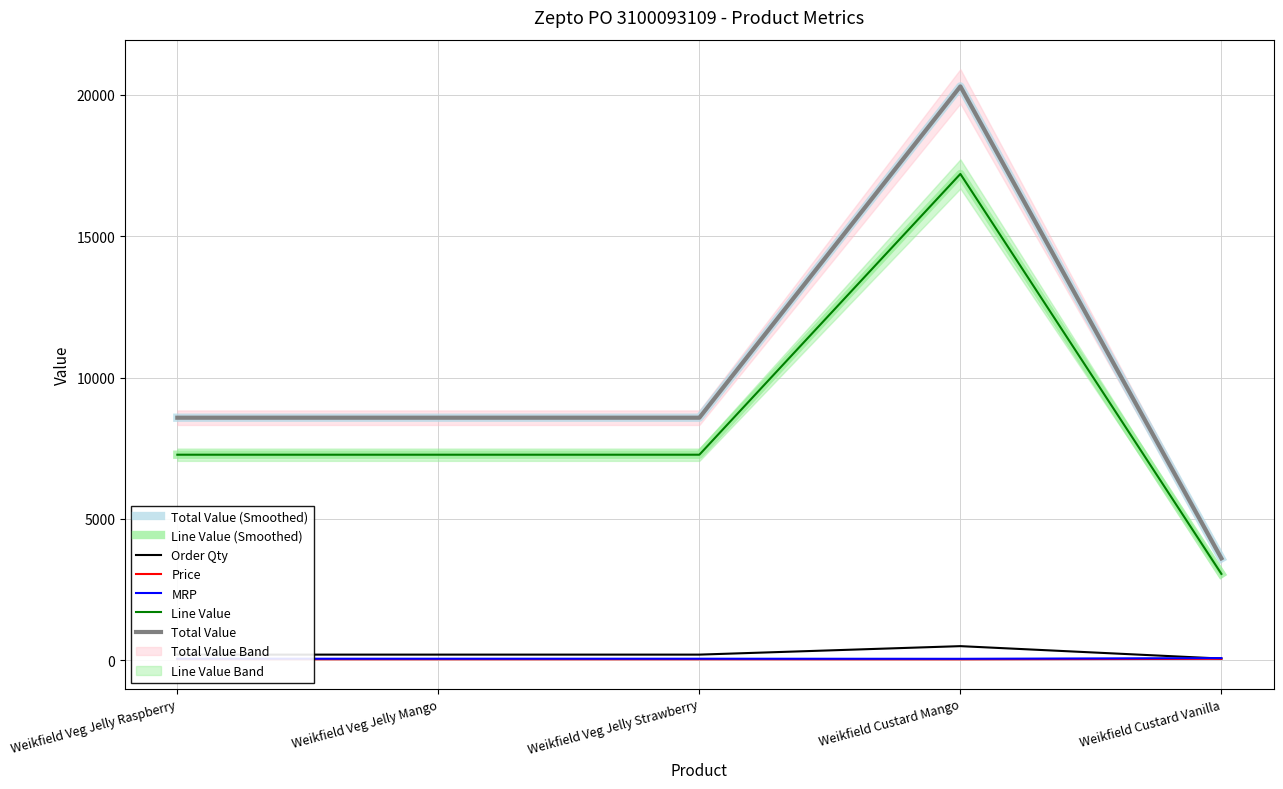

Does the chart display data point markers on the line(s)?

No